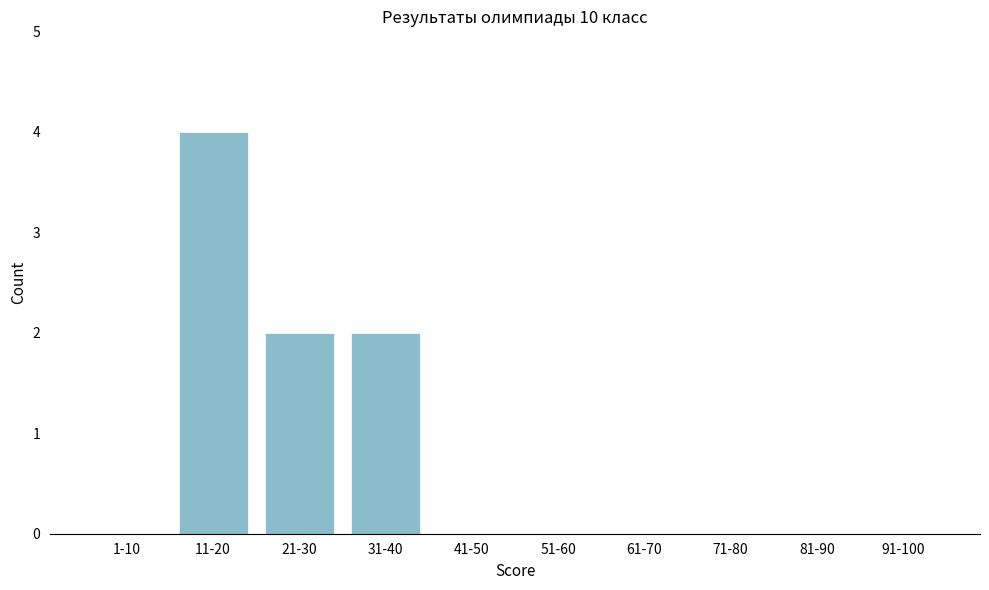

Reading right to left, list all the values displayed in this chart.

91-100=0	81-90=0	71-80=0	61-70=0	51-60=0	41-50=0	31-40=2	21-30=2	11-20=4	1-10=0